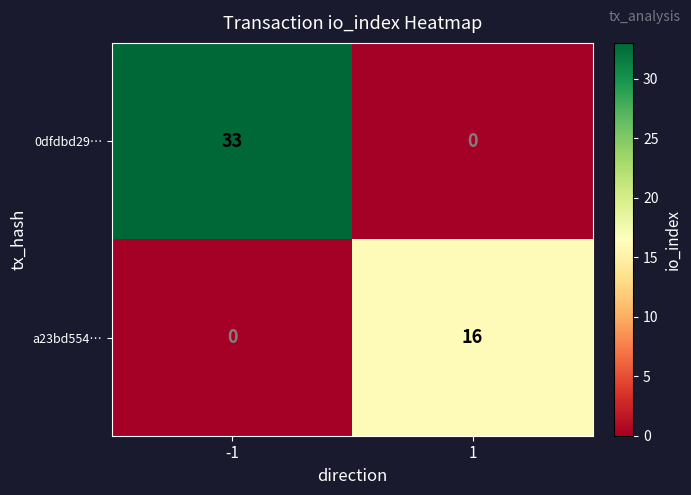

List the series in order of their peak value, lowest first.

a23bd554…, 0dfdbd29…